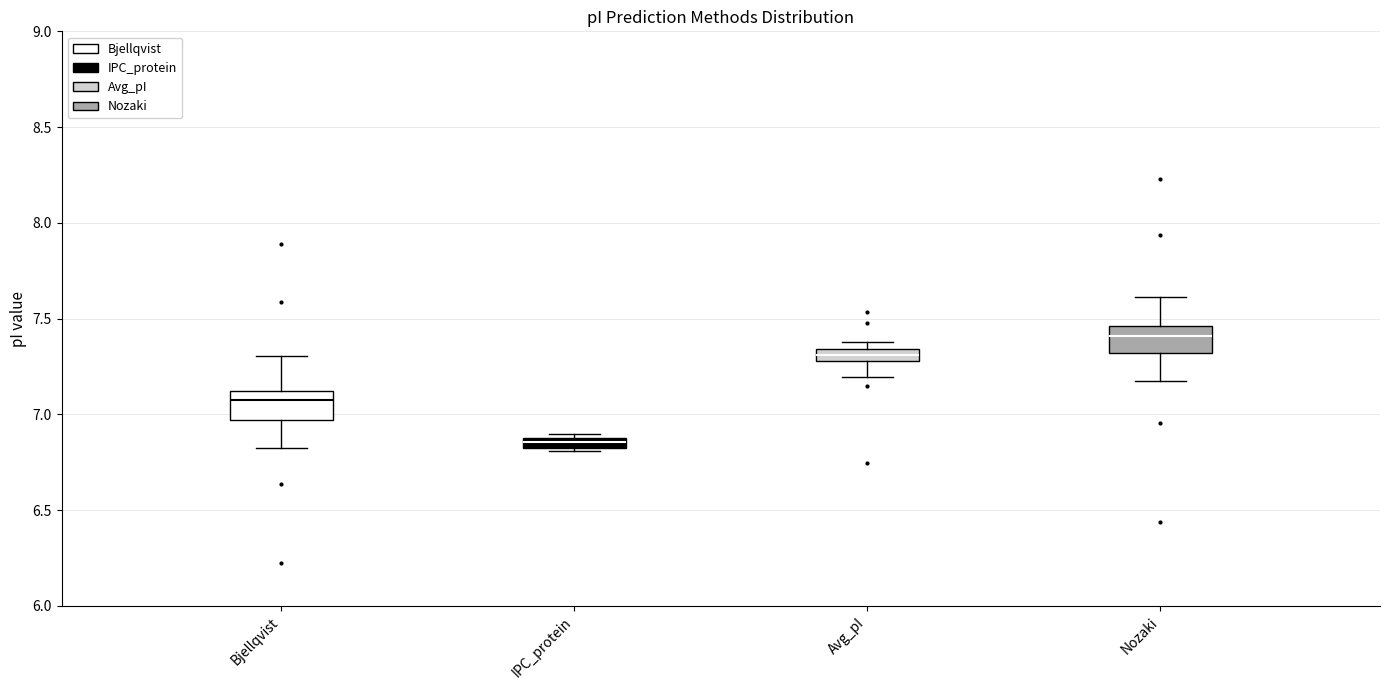

Which box has the highest median line?

Nozaki